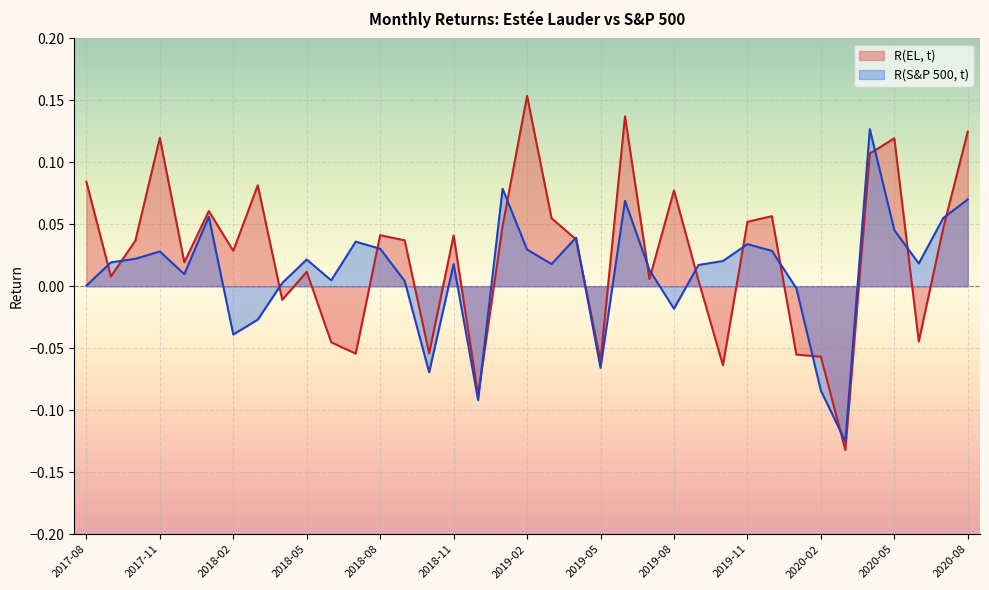

The value of R(S&P 500, t) at 2019-06 is 0.0. True or false?

False